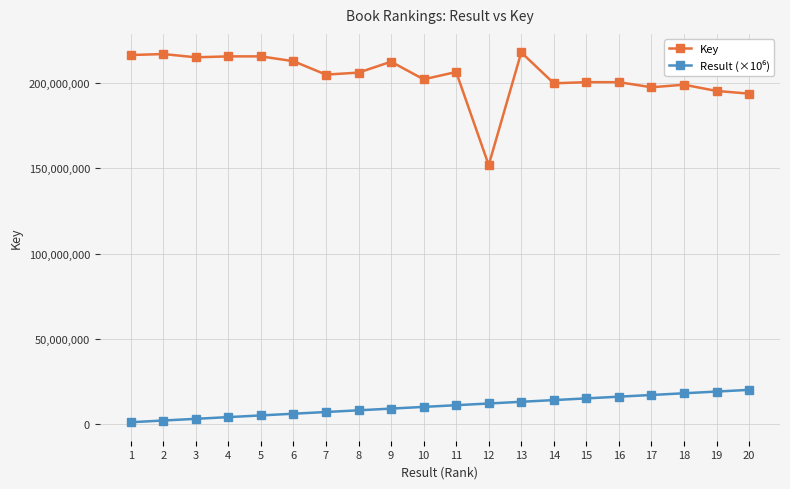

Which series has the largest total across all categories?

Key